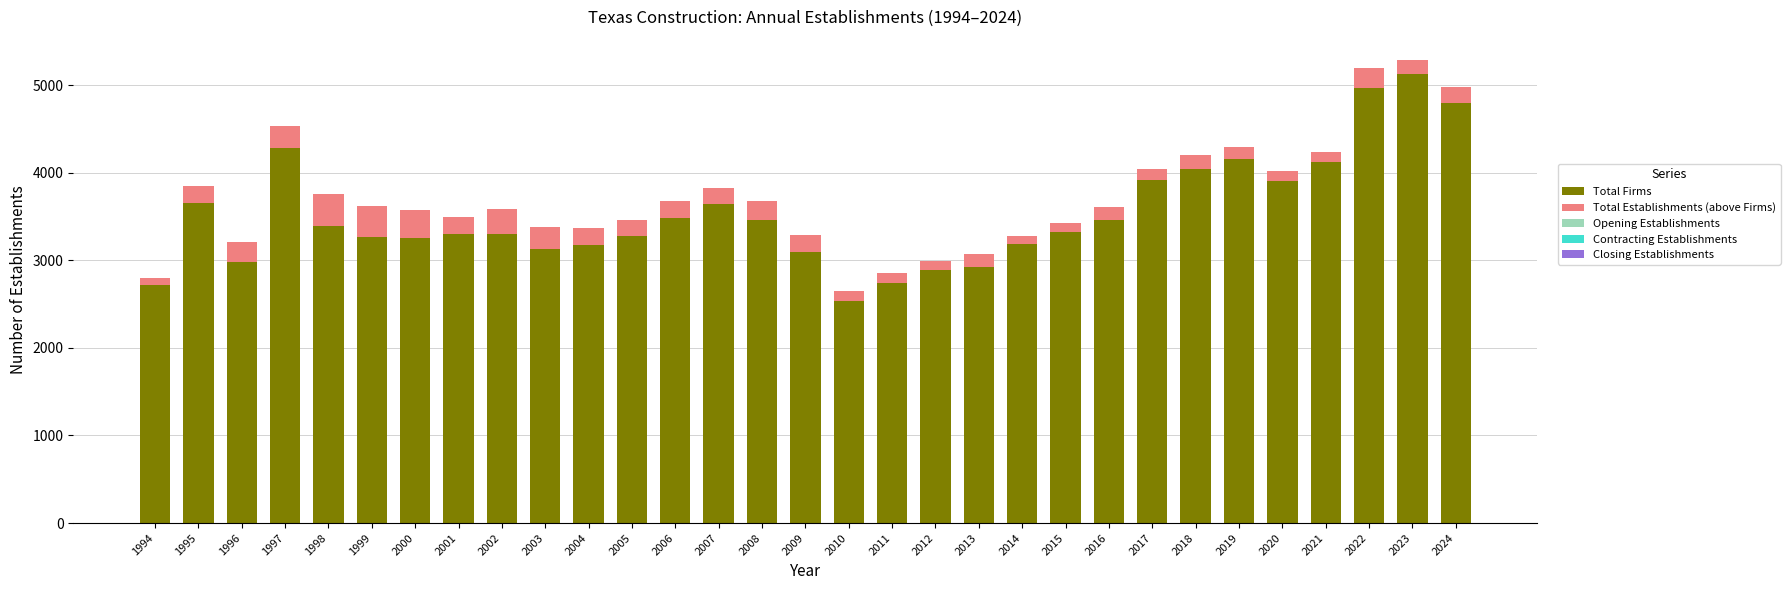

What is the sum of the Total Firms values at 2003 and 2013?

6055